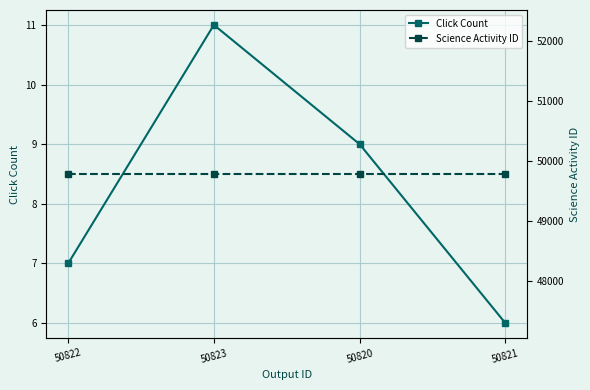

True or false: Click Count and Science Activity ID cross at least once.

False